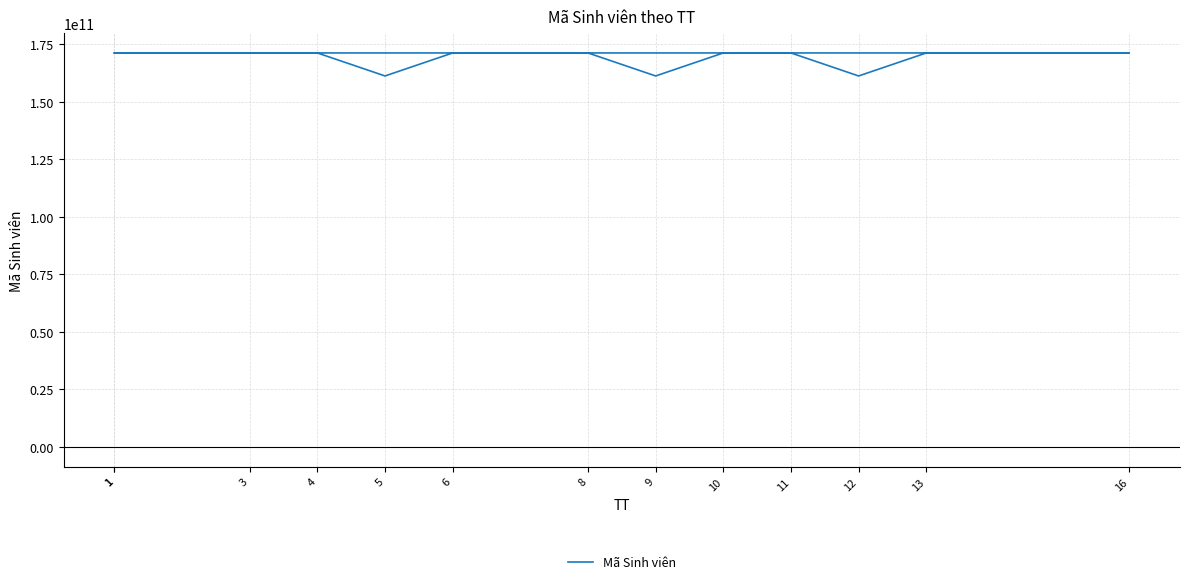

How many points are higher than both their immediate neighbors (excluding endpoints)?

4